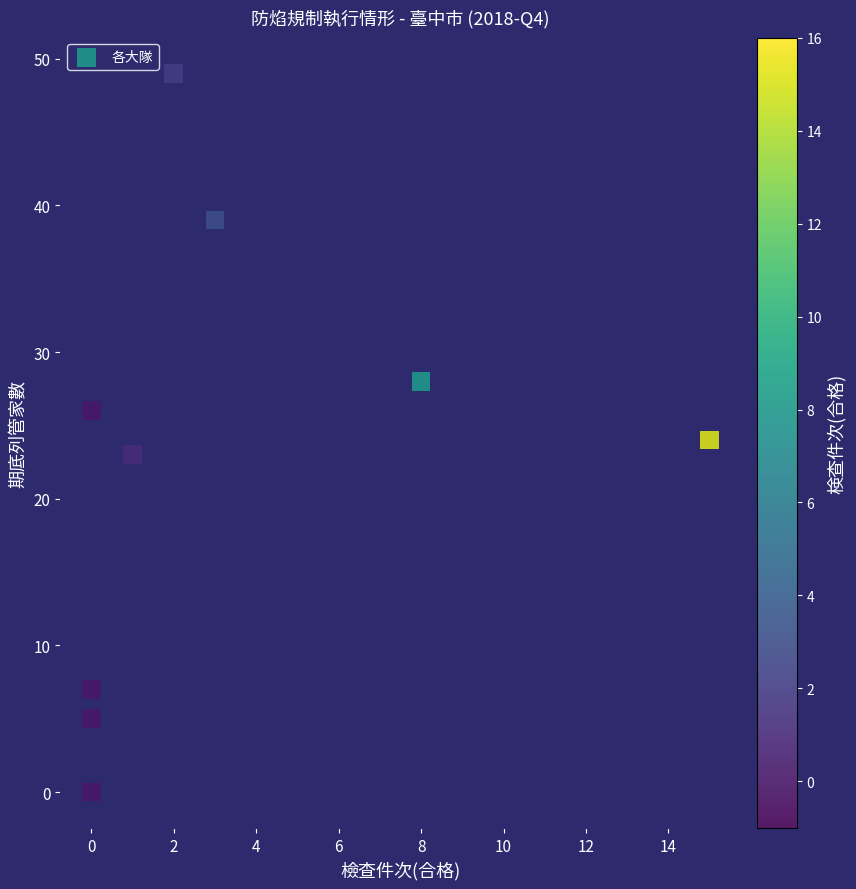

What is the average Y value?

22